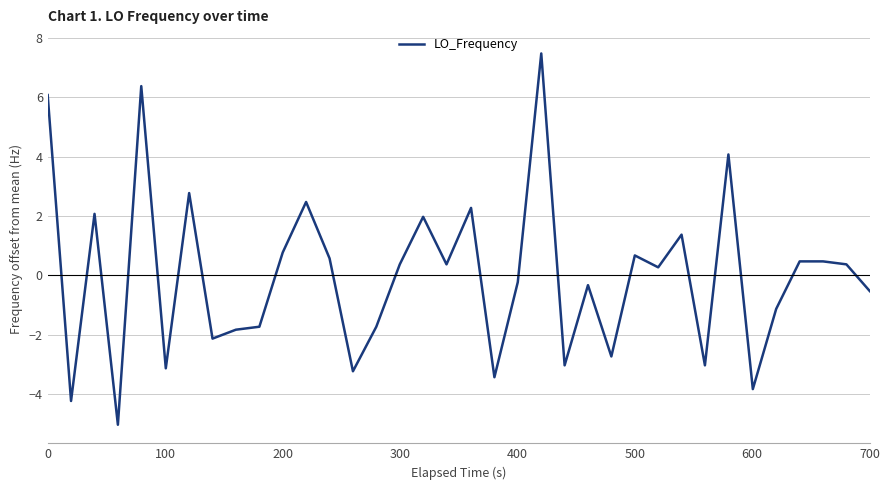

What is the smallest value displayed?

-5.0